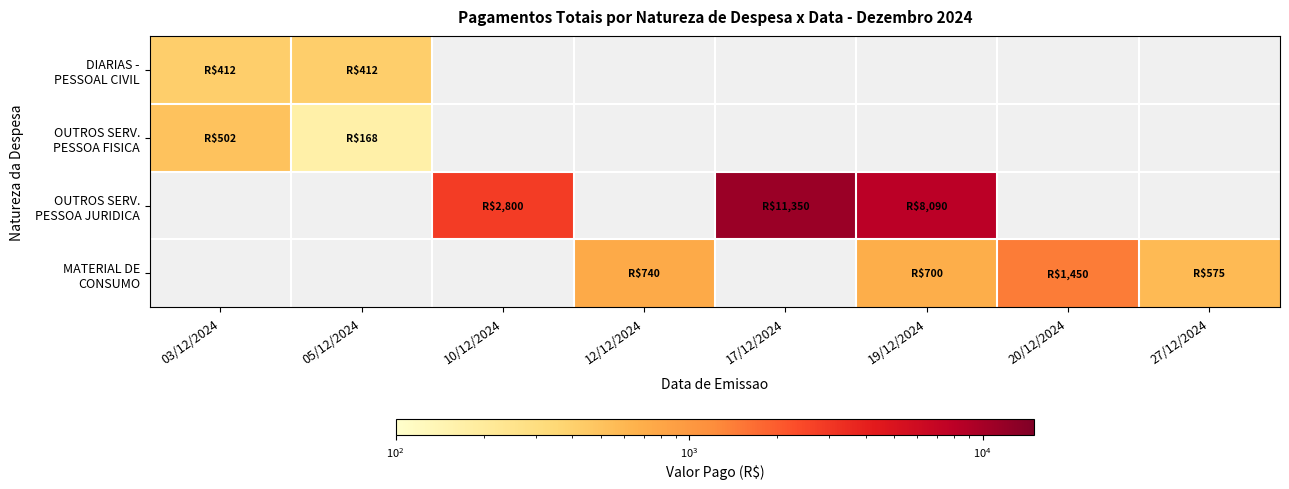

At which label does DIARIAS - PESSOAL CIVIL reach its peak?

03/12/2024